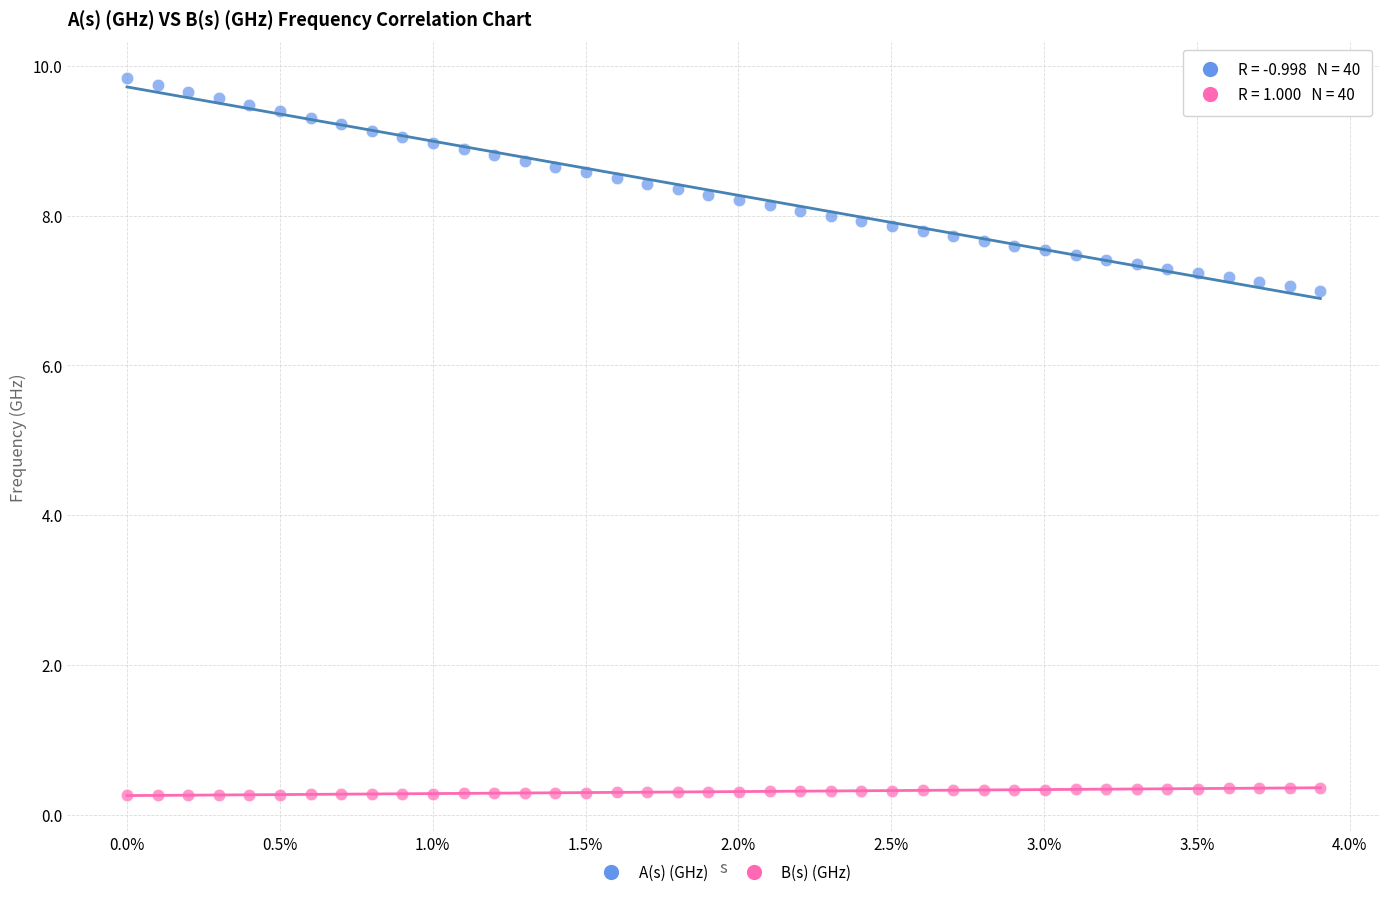

What are all the series names shown in the legend?

A(s) (GHz), B(s) (GHz)